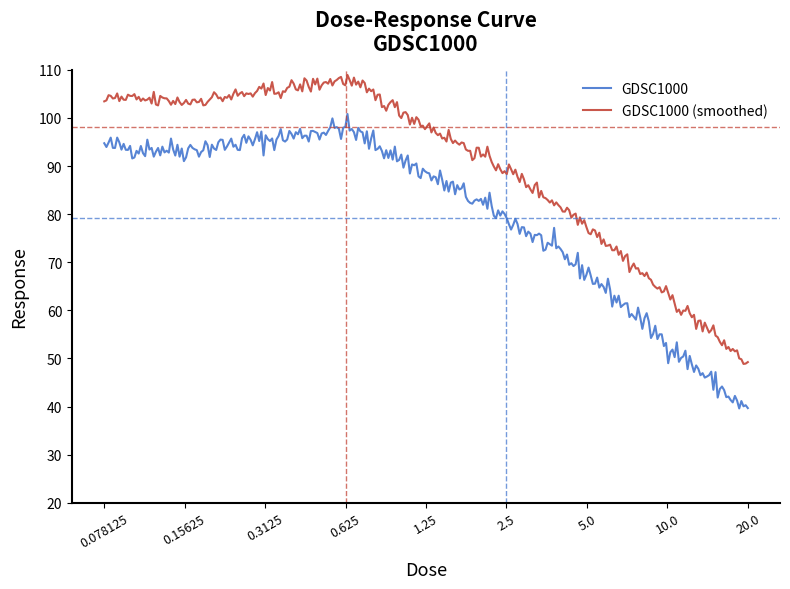

True or false: GDSC1000 and GDSC1000 (smoothed) cross at least once.

False